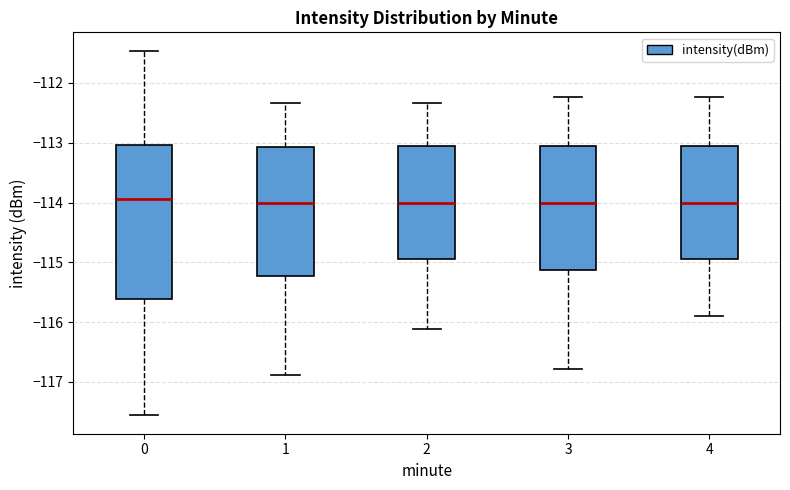

Where does the median line of the box at x = 0 sit on the y-axis? The values are not printed on the chart, so give them approximately, as read against the axis.

-113.9